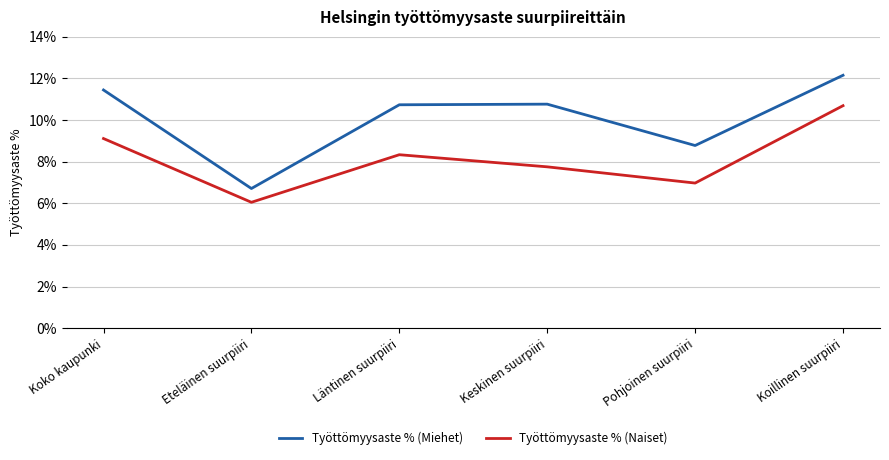

True or false: Työttömyysaste % (Miehet) has a value of 2.7 at Pohjoinen suurpiiri.

False